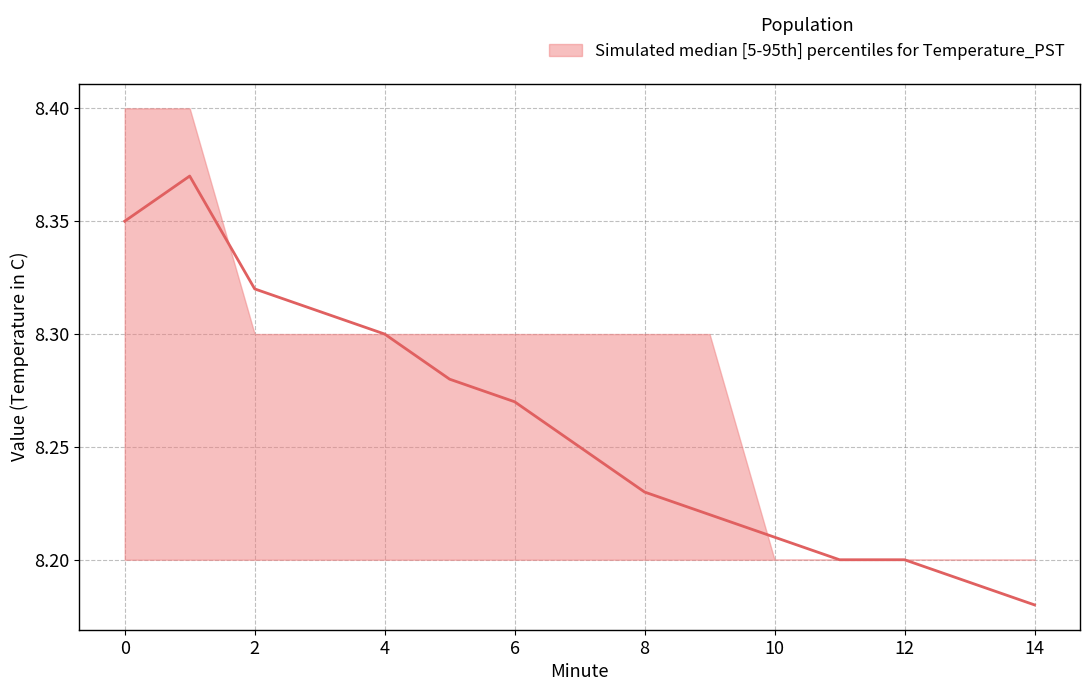

True or false: median and upper intersect in this chart.

True